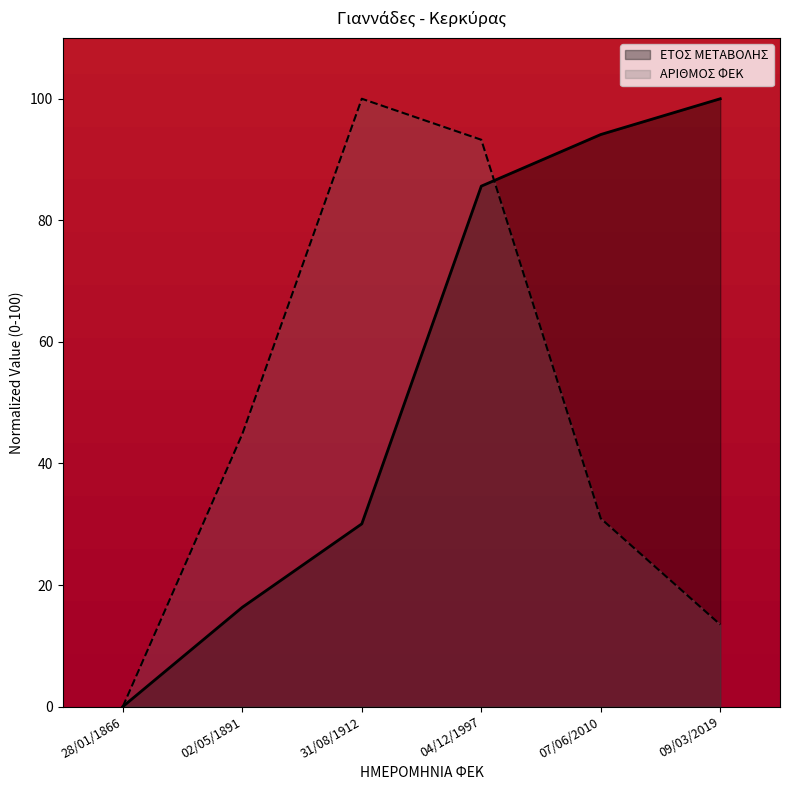

What is the value of the ΑΡΙΘΜΟΣ ΦΕΚ point at the 3rd from the left?

100.0